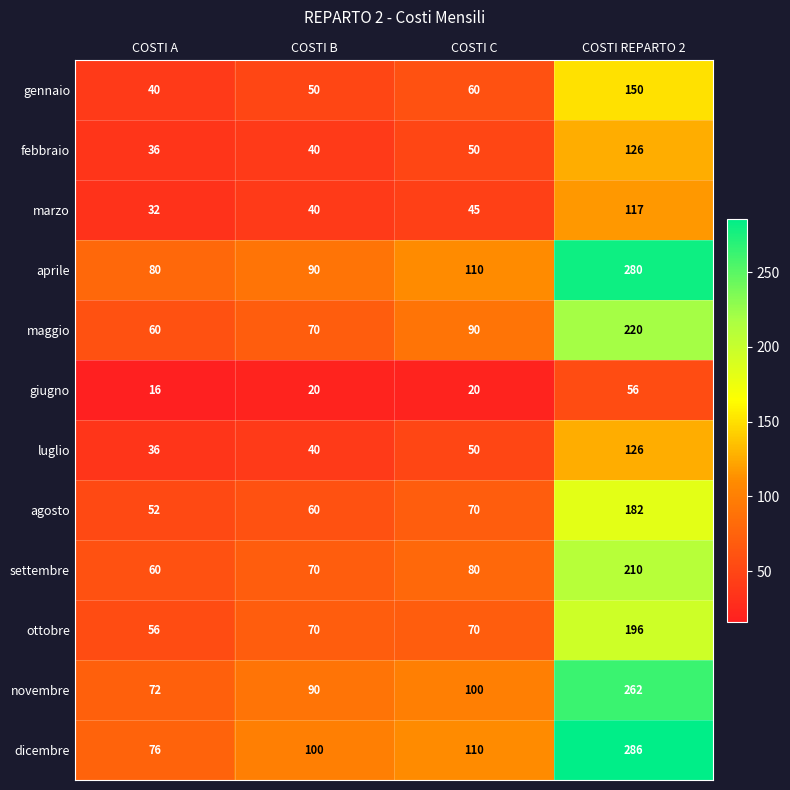

What is the difference between the maximum and minimum values in the maggio series?

160